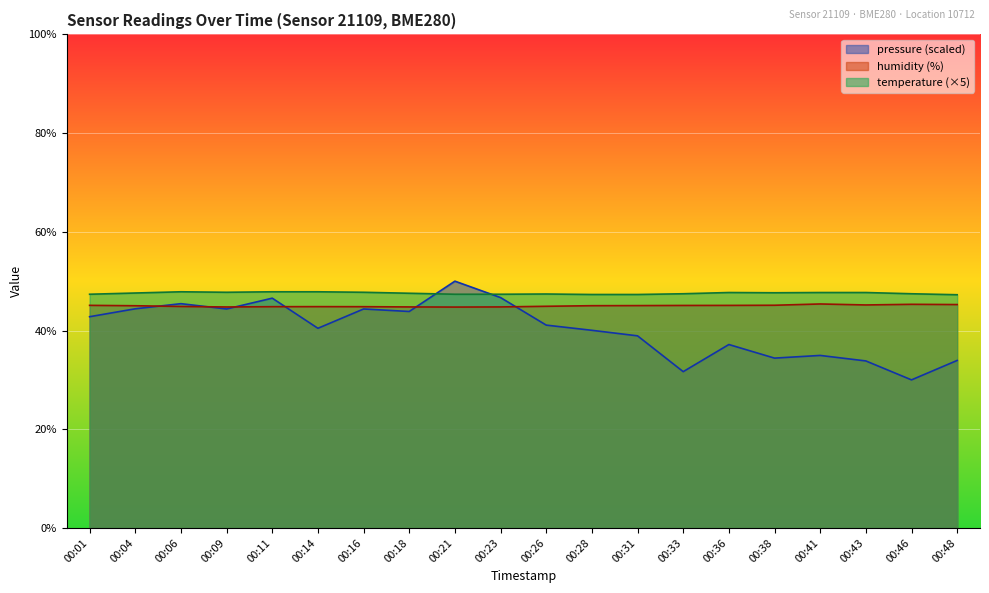

Which series has the largest total across all categories?

temperature (×5)